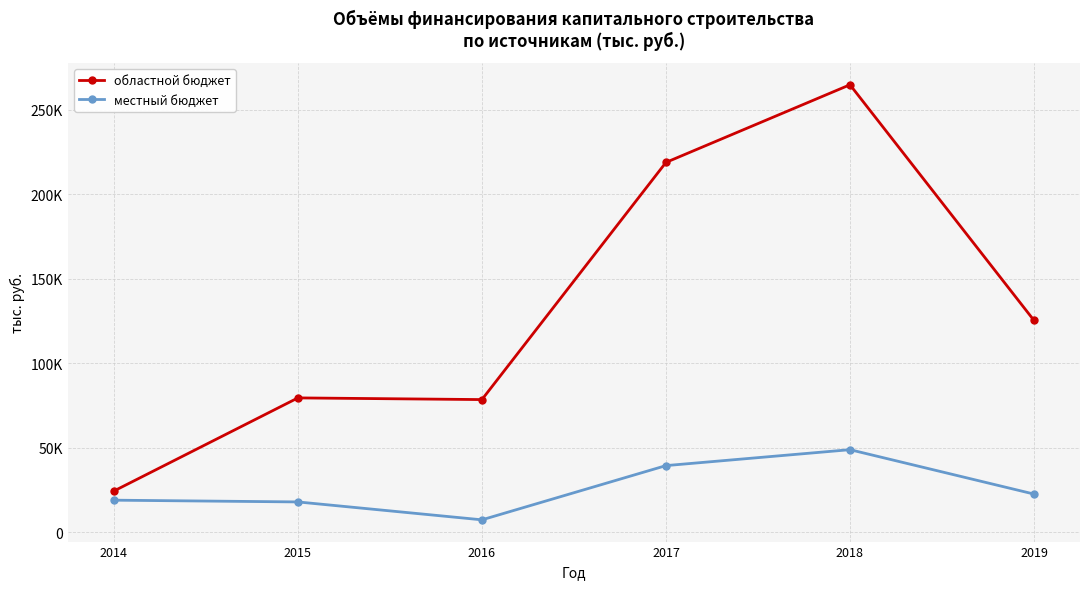

Rank the series by their average value, from highest to lowest.

областной бюджет, местный бюджет